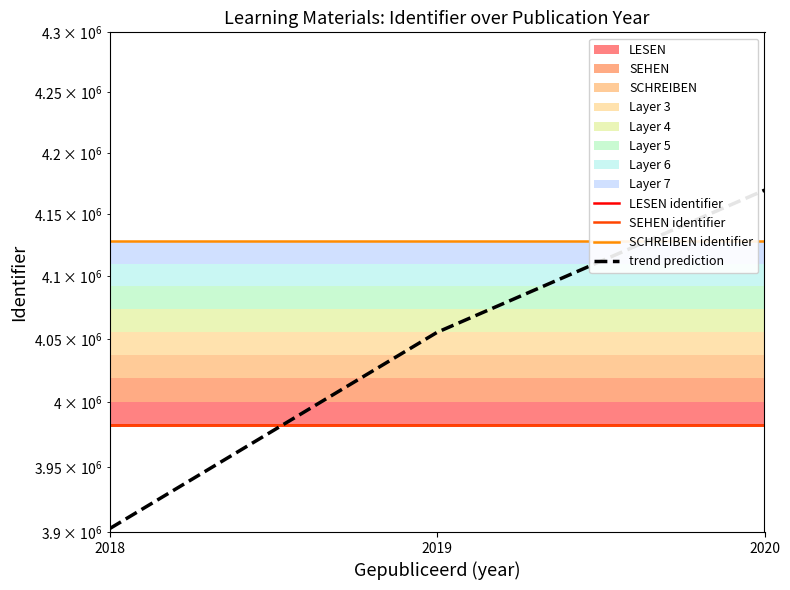

What is the total value across all series at 2020?

16262254.2